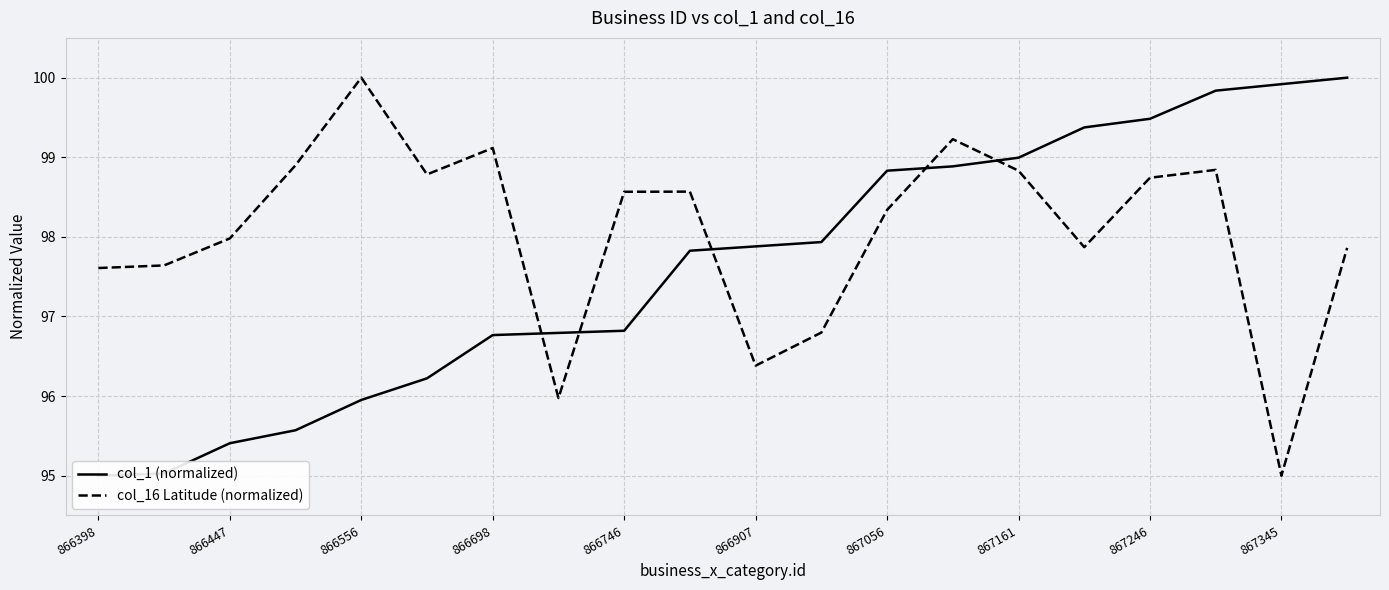

Which series ends up on top after the final intersection of col_16 Latitude (normalized) and col_1 (normalized)?

col_1 (normalized)